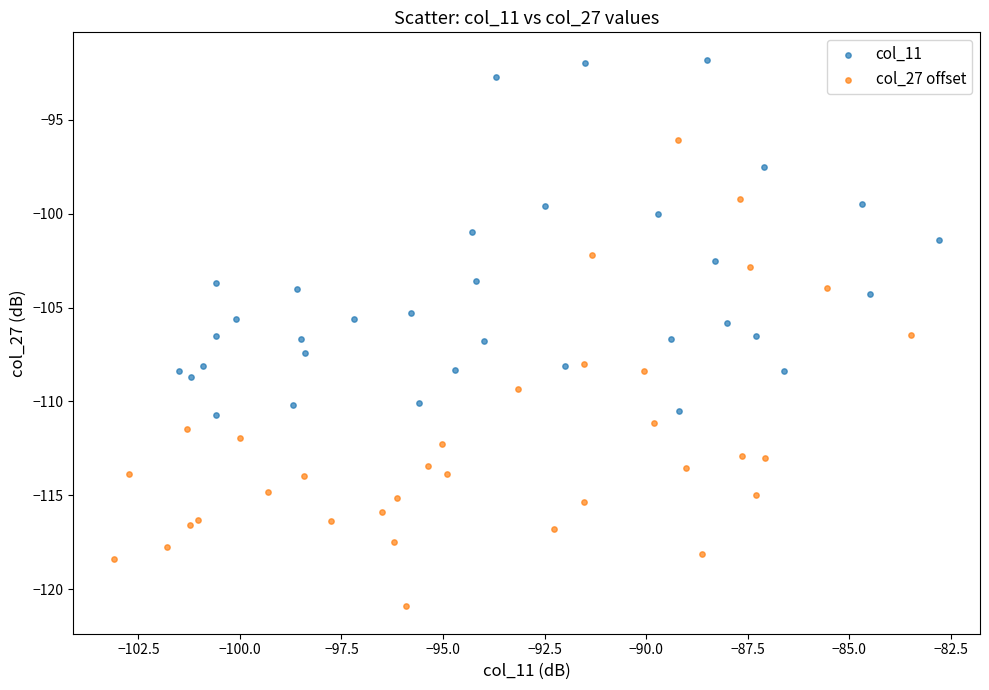

What are all the series names shown in the legend?

col_11, col_27 offset